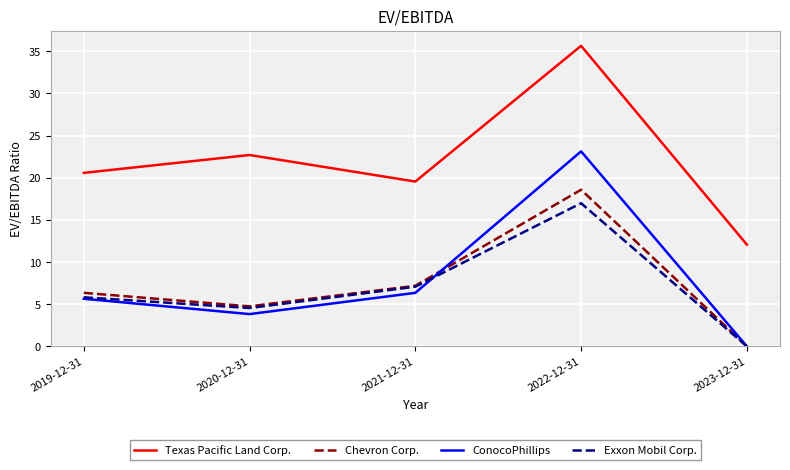

True or false: Texas Pacific Land Corp. and ConocoPhillips intersect in this chart.

False